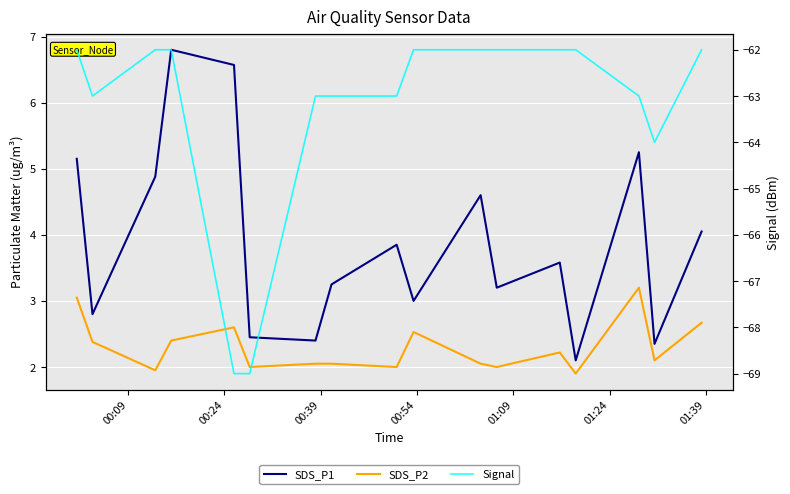

What is the difference between the maximum and minimum values in the SDS_P1 series?

4.7